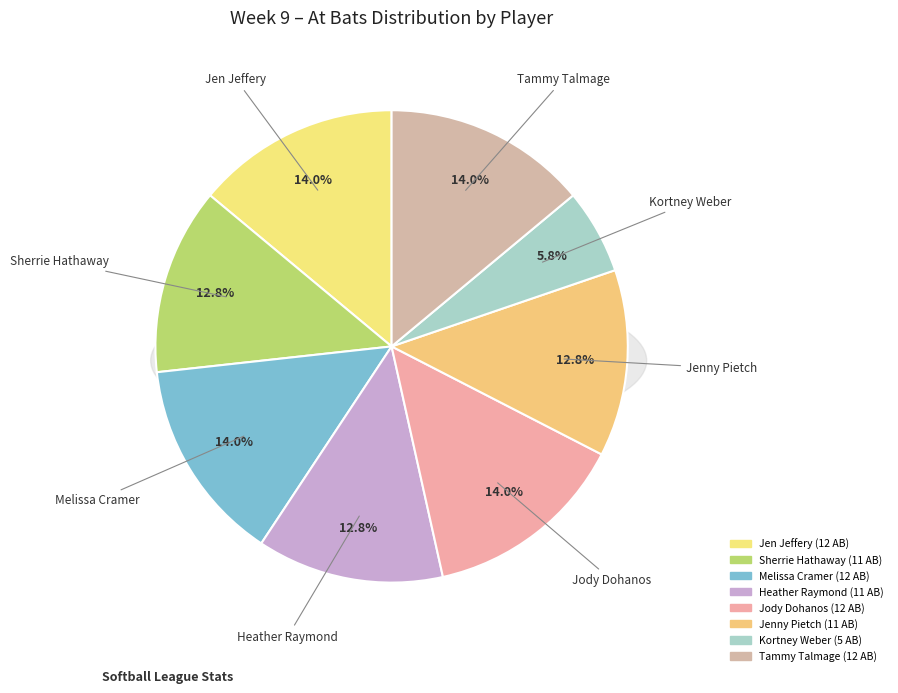

Is it true that Sherrie Hathaway is 22% of the pie?

False